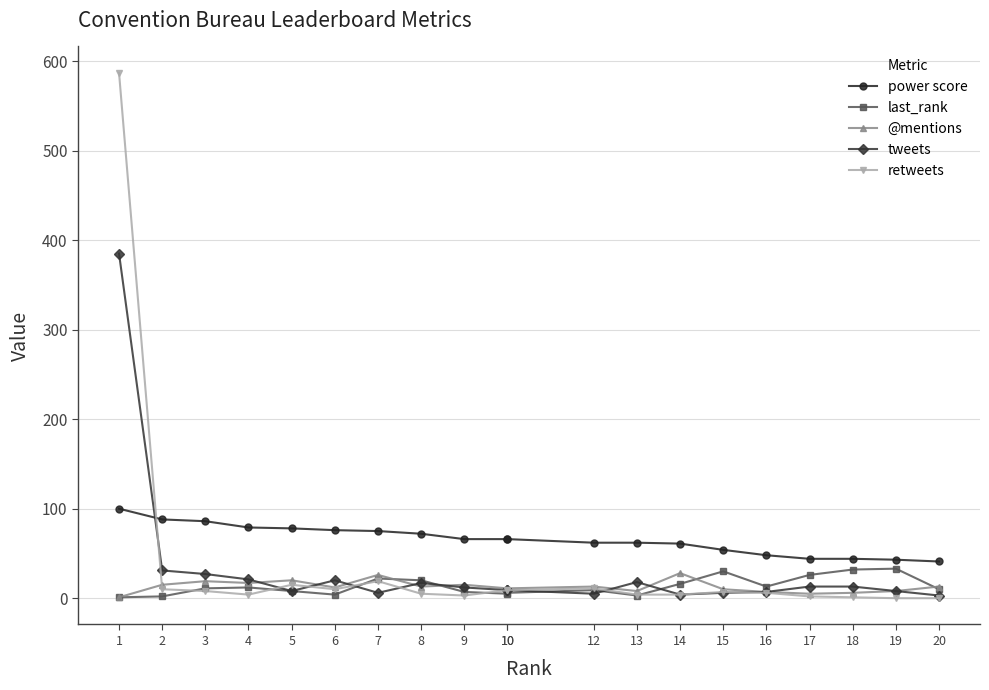

True or false: power score and @mentions cross at least once.

False